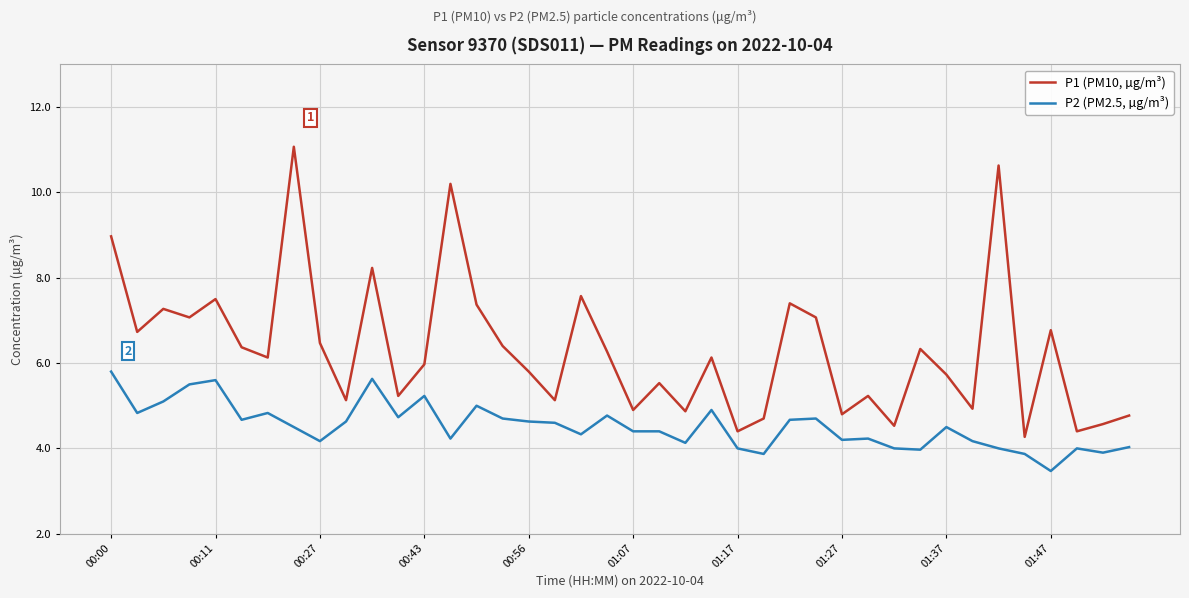

Which series has the largest total across all categories?

P1 (PM10, µg/m³)